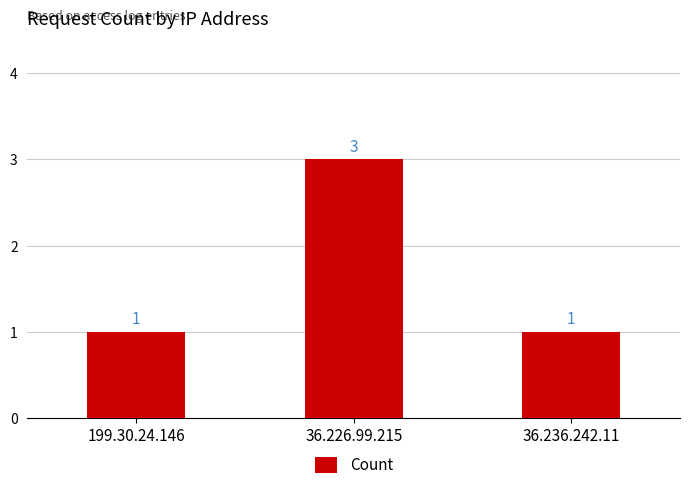

What is the maximum value shown in the chart?

3